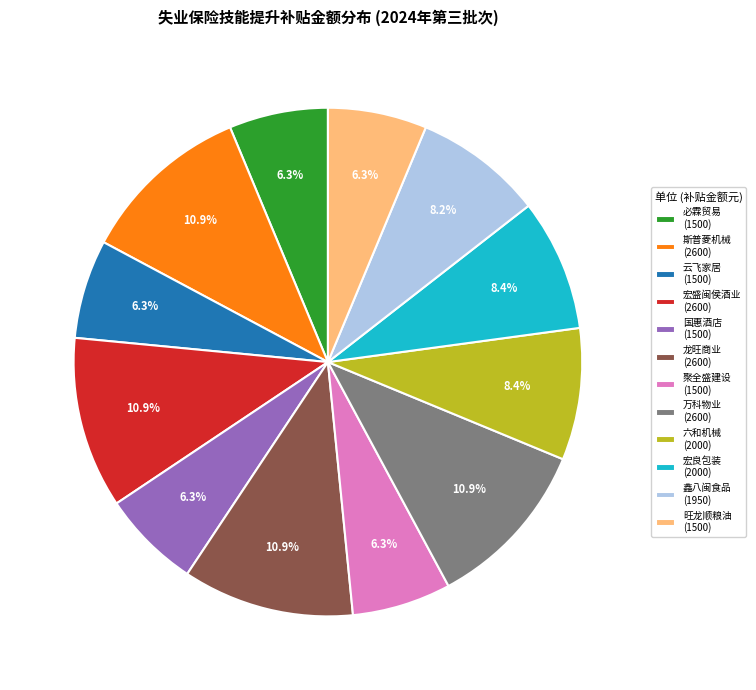

Does 龙旺商业 (2600) represent more than half of the total?

No